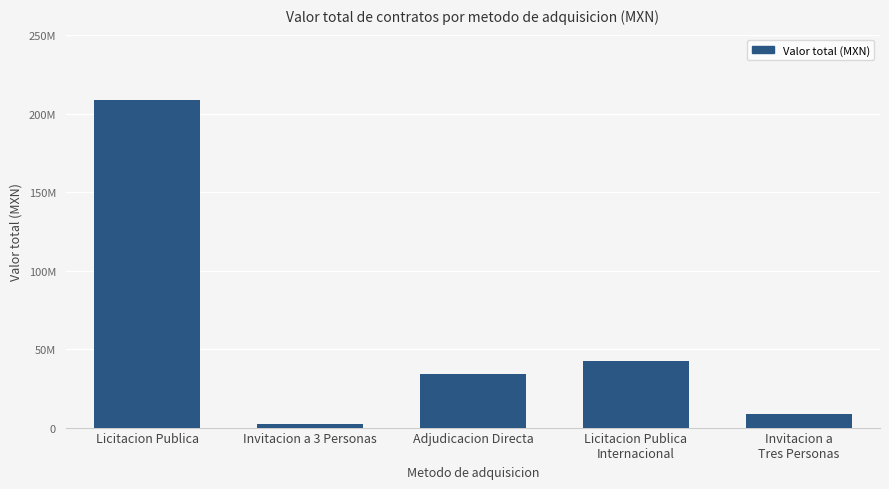

At which label does the data first exceed 33923771?

Licitacion Publica